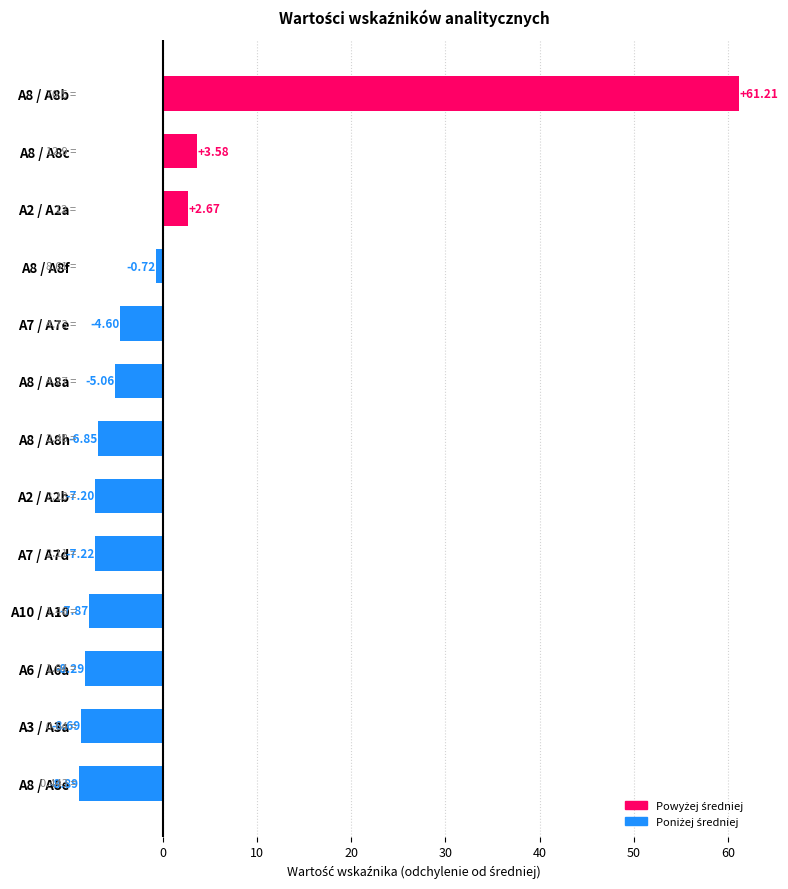

What is the difference between the values at A7 / A7e and A8 / A8a?

0.5